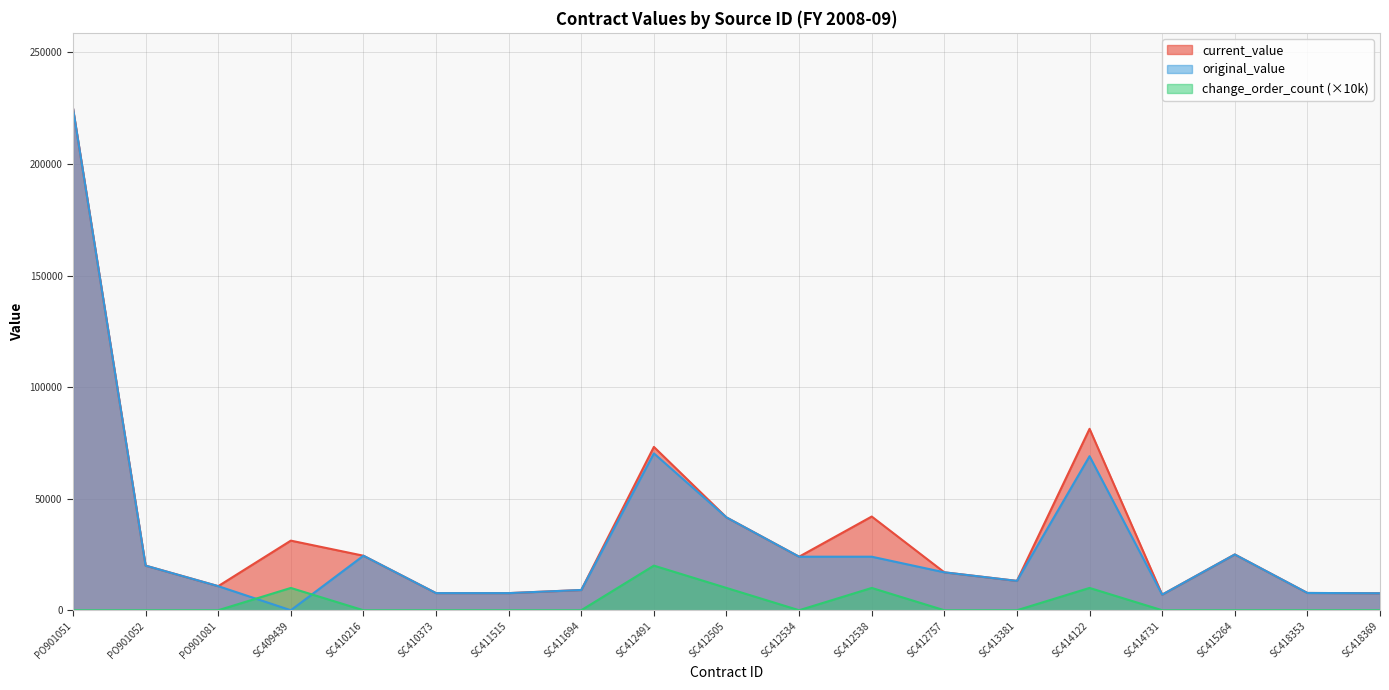

What is the greatest value displayed?

225000.0